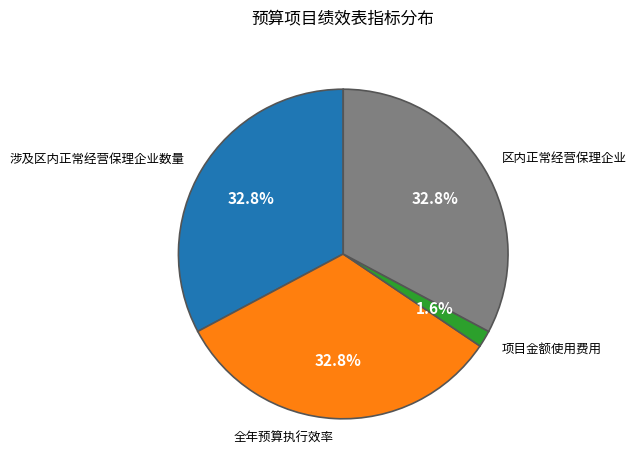

Does 项目金额使用费用 account for over 50% of the chart?

No